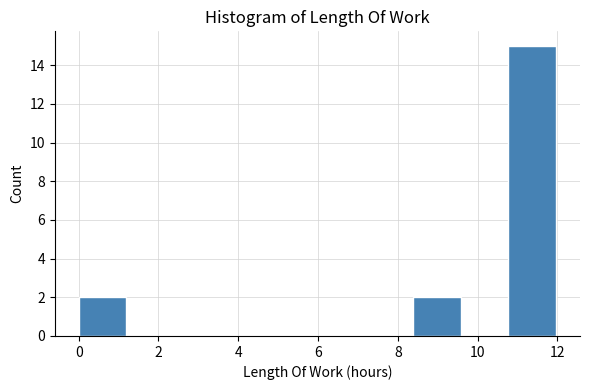

Reading left to right, list every bar in this chart as the range it spans on the x-axis followed by its height. Neither the bar edges nor the heights are printed on the chart, so give them approximately, as read against the axes.

0.0 to 1.2: 2
1.2 to 2.4: 0
2.4 to 3.6: 0
3.6 to 4.8: 0
4.8 to 6.0: 0
6.0 to 7.2: 0
7.2 to 8.4: 0
8.4 to 9.6: 2
9.6 to 10.8: 0
10.8 to 12.0: 15